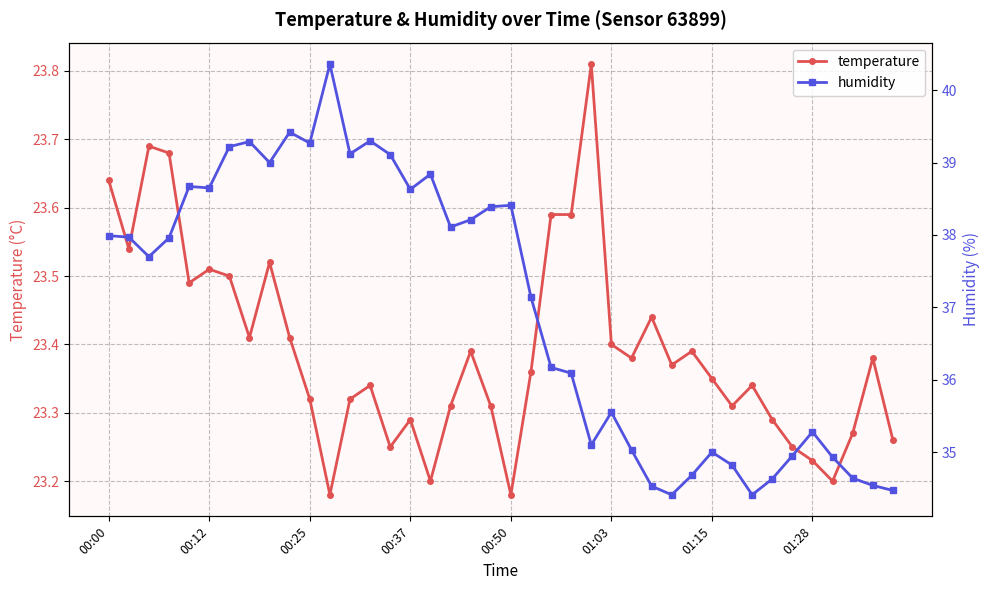

Count the temperature values in the range 23 to 24.

40